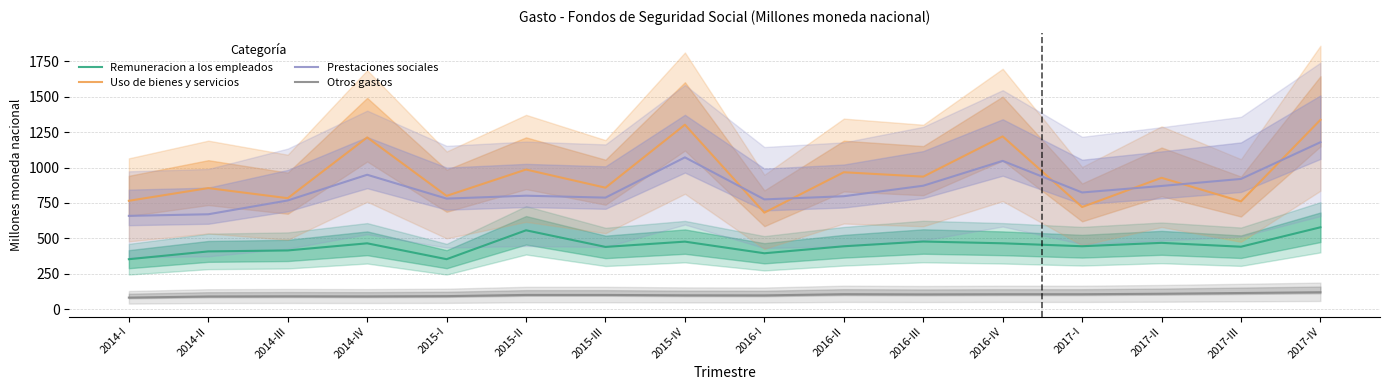

What is the difference between the Remuneracion a los empleados values at 2015-I and 2015-IV?

123.8